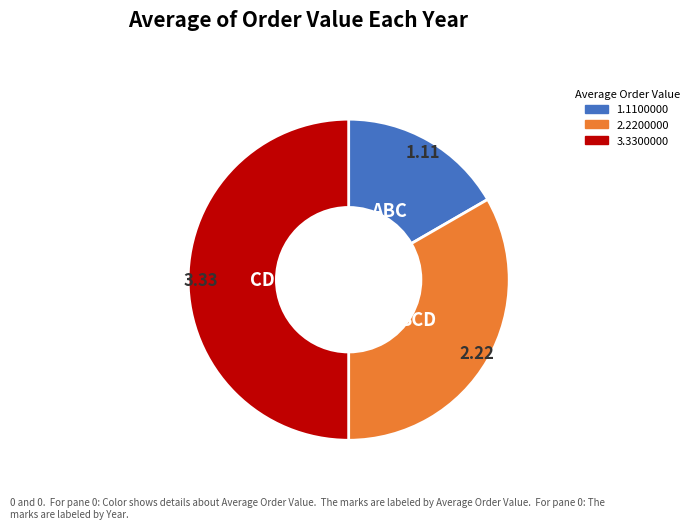

How many segments does this pie chart have?

3